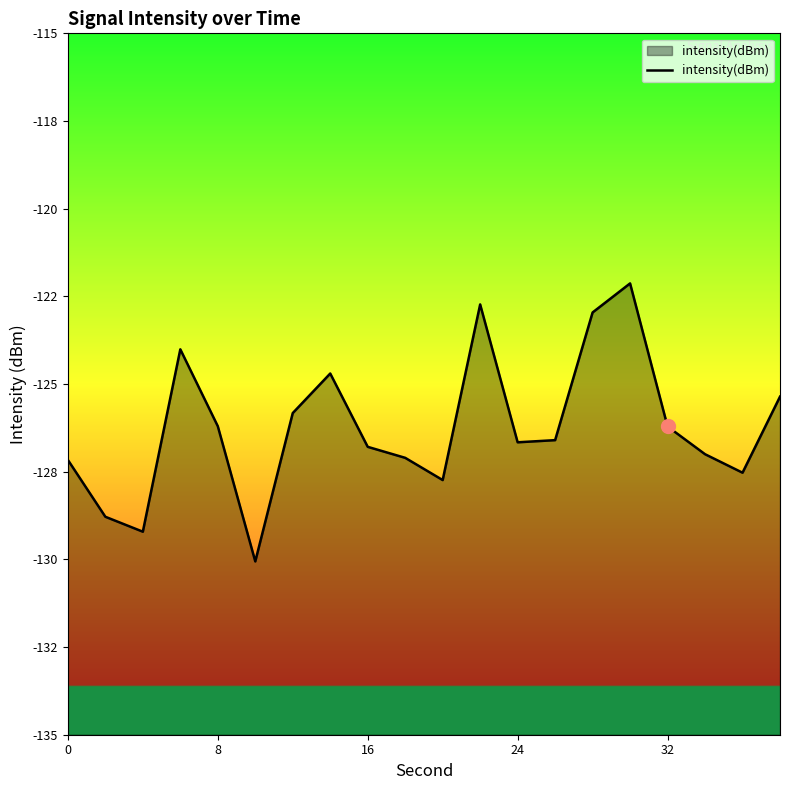

Which has a higher value, 32 or 16?

32